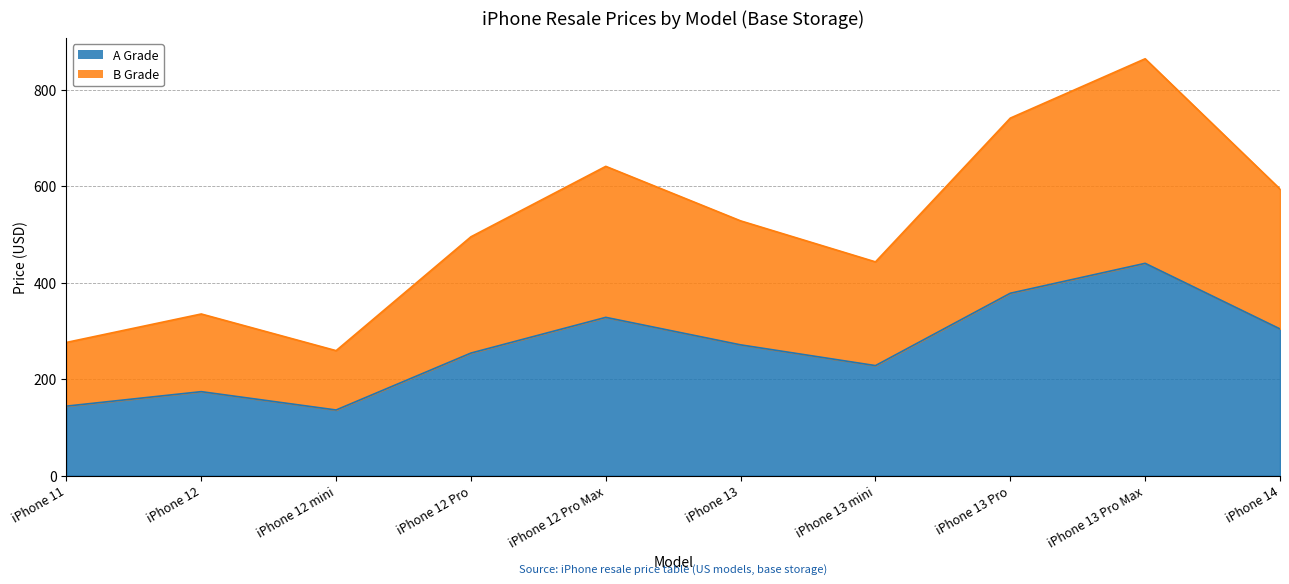

At which label does A Grade first exceed 271?

iPhone 12 Pro Max